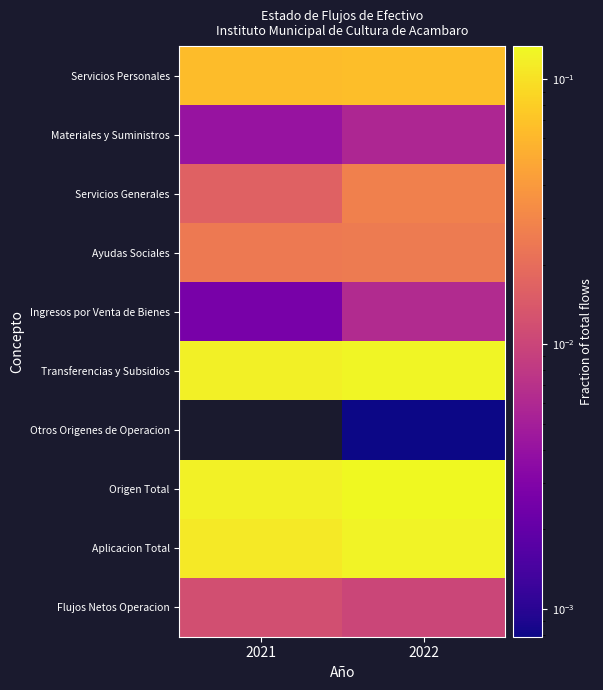

How many series are shown in this chart?

10